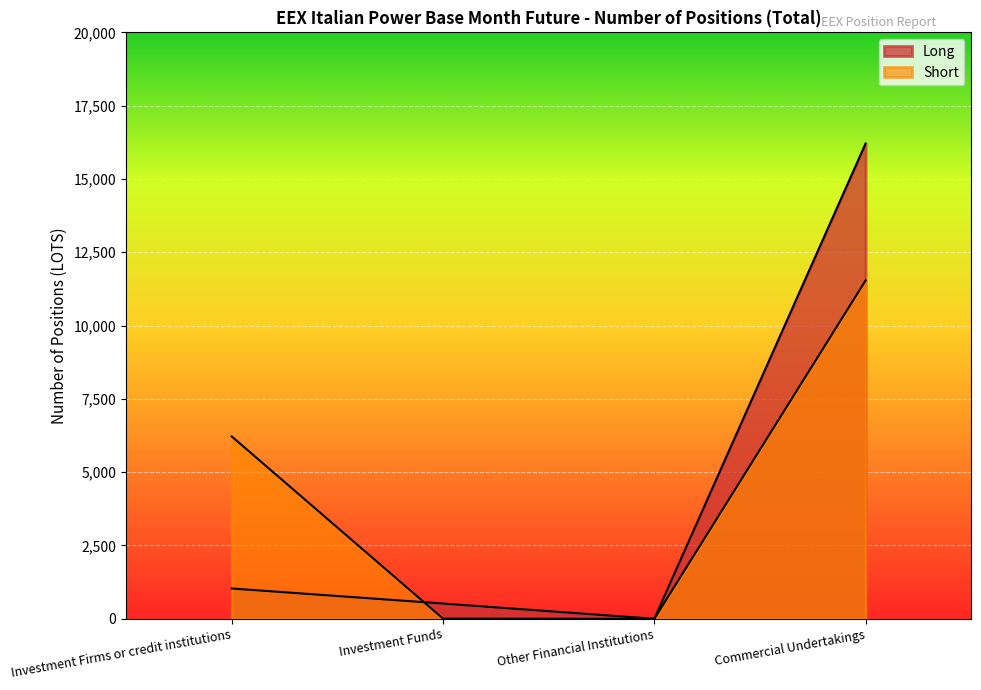

The Short series shows 6218 at Investment Firms or credit institutions. True or false?

True